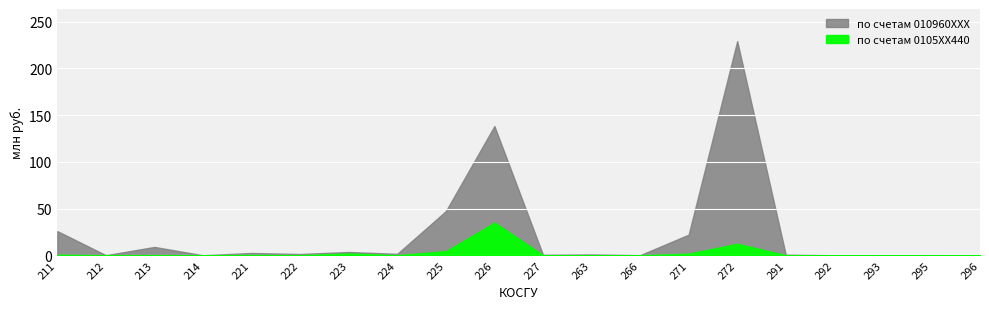

How many intersections are there between по счетам 010960XXX and по счетам 0105XX440?

2